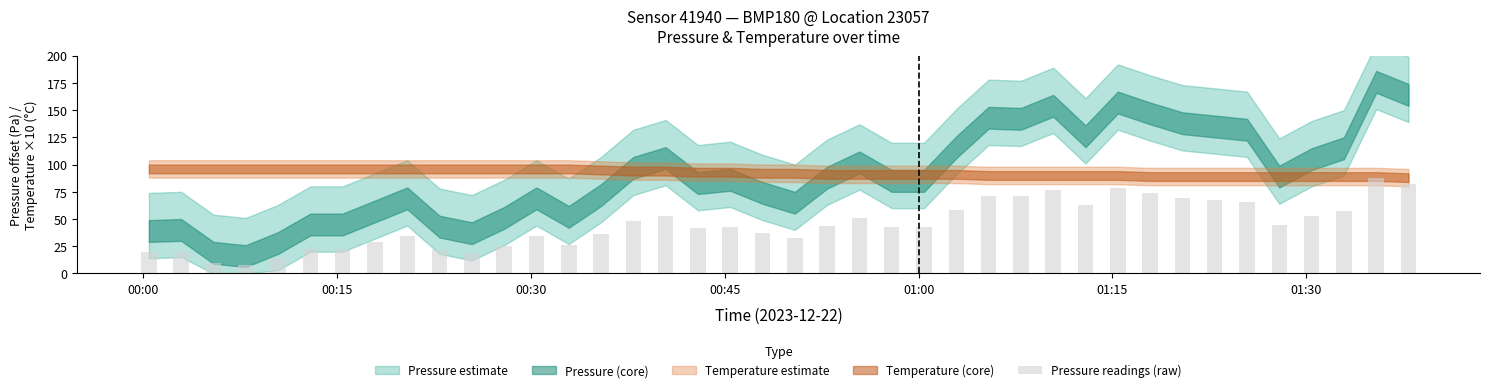

What is the difference between the second highest and second lowest values?

72.5